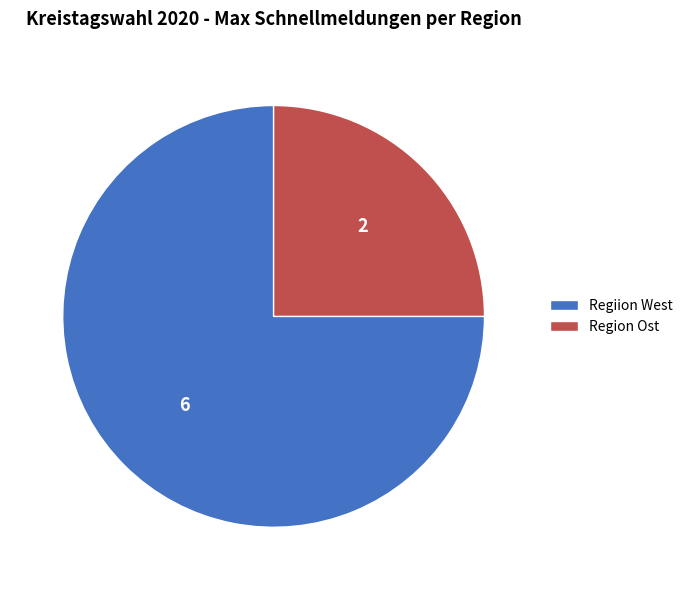

Count the number of slices in the pie.

2